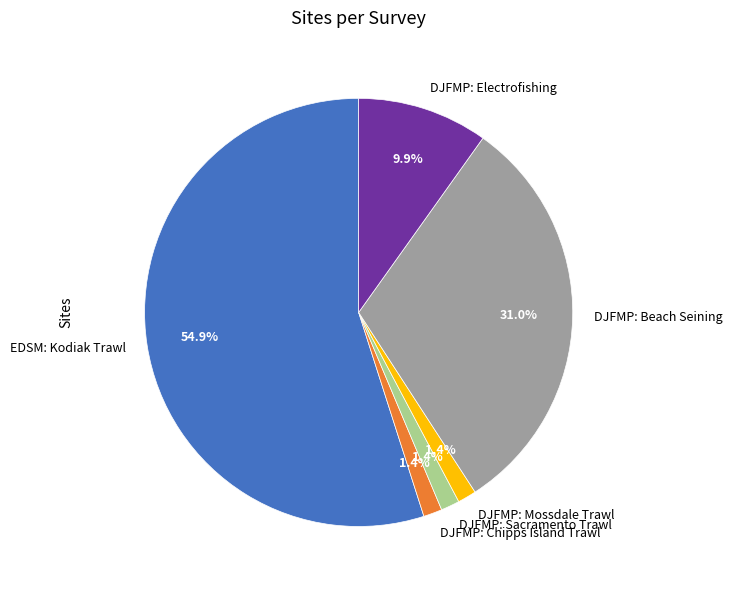

Combined, what portion of the pie is DJFMP: Beach Seining and DJFMP: Chipps Island Trawl?

32.4%